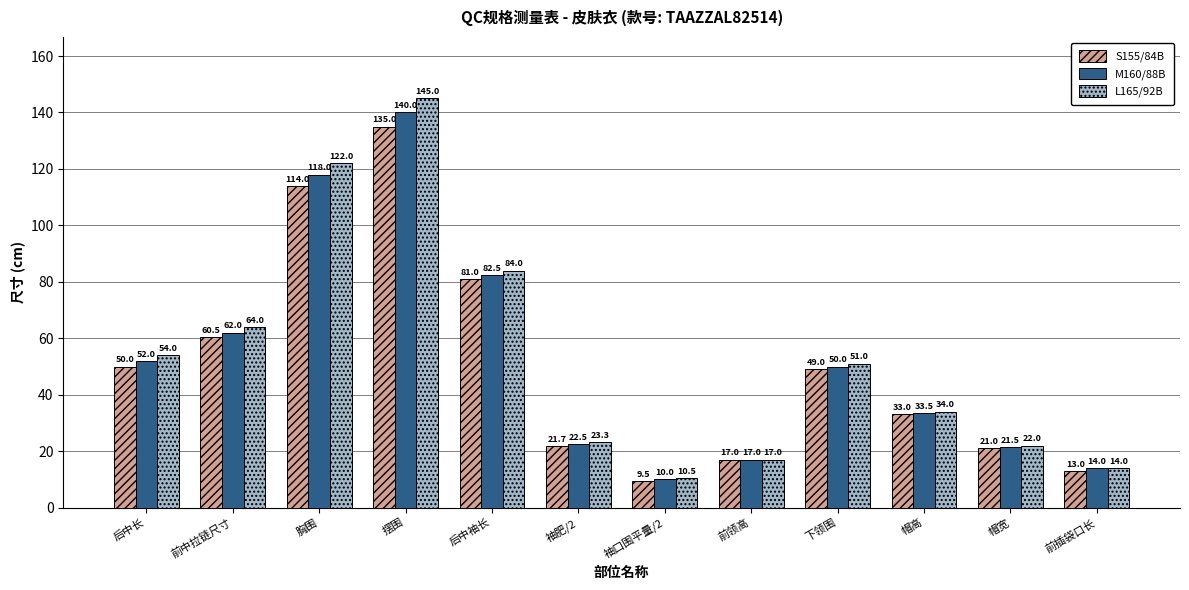

What is the sum of the M160/88B values at 帽高 and 后中袖长?

116.0